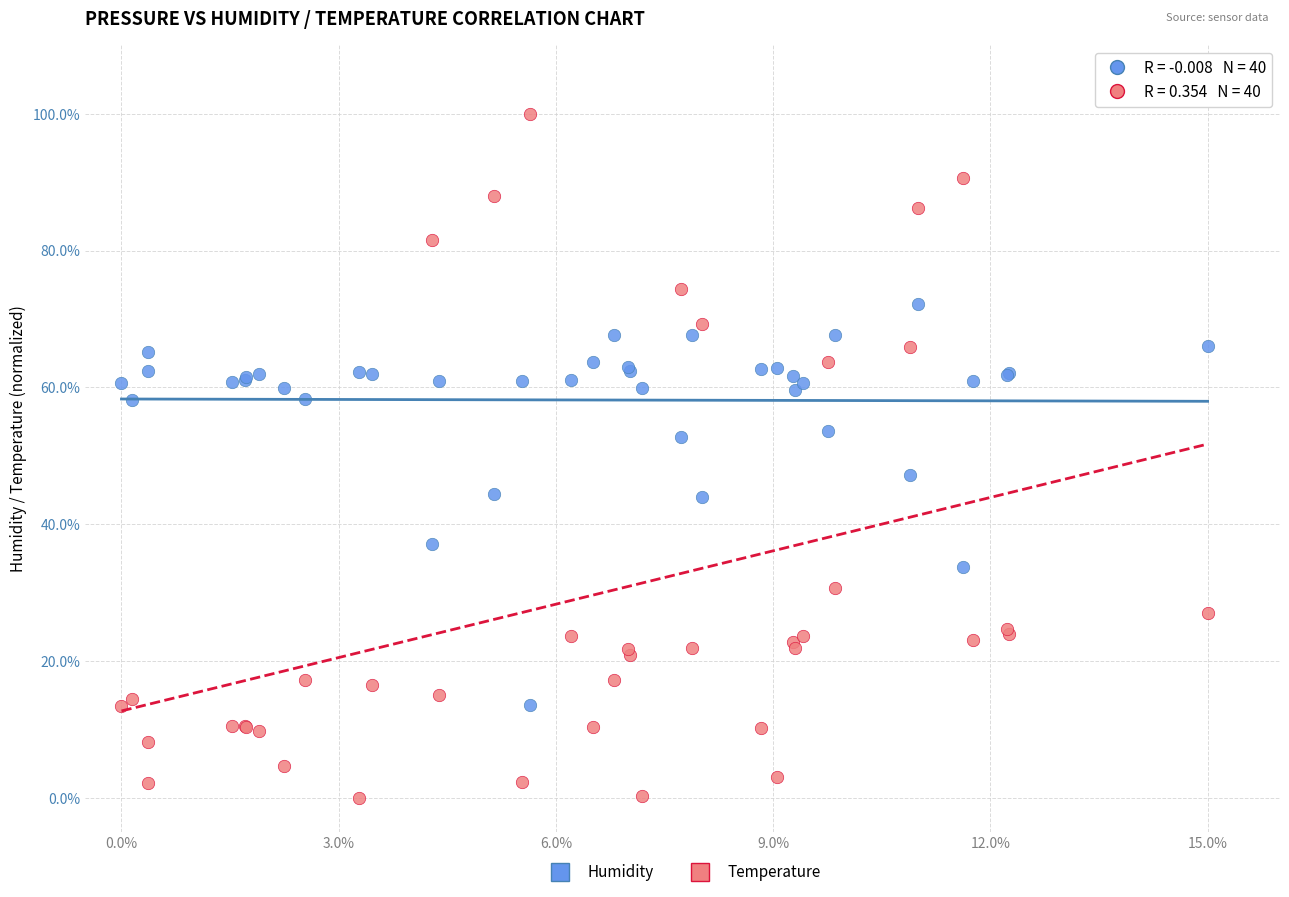

Which series contains the lowest Y value?

Temperature